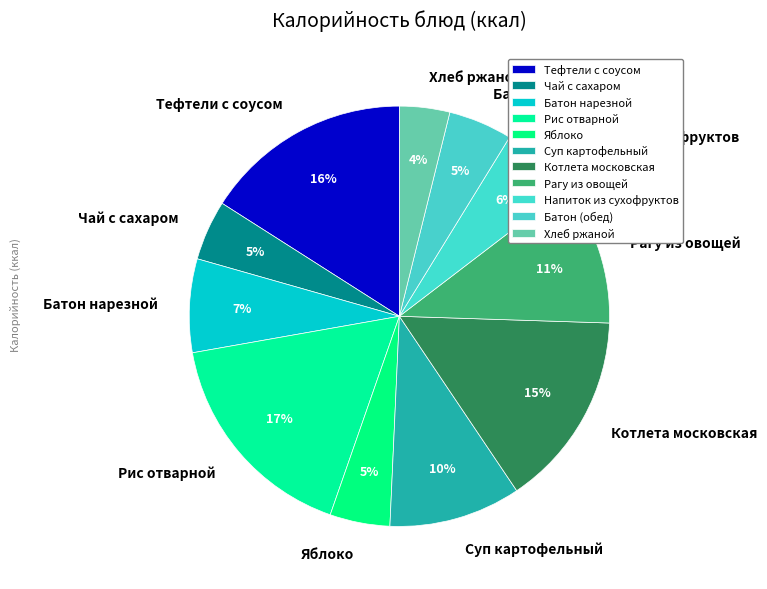

How many slices are in this pie chart?

11